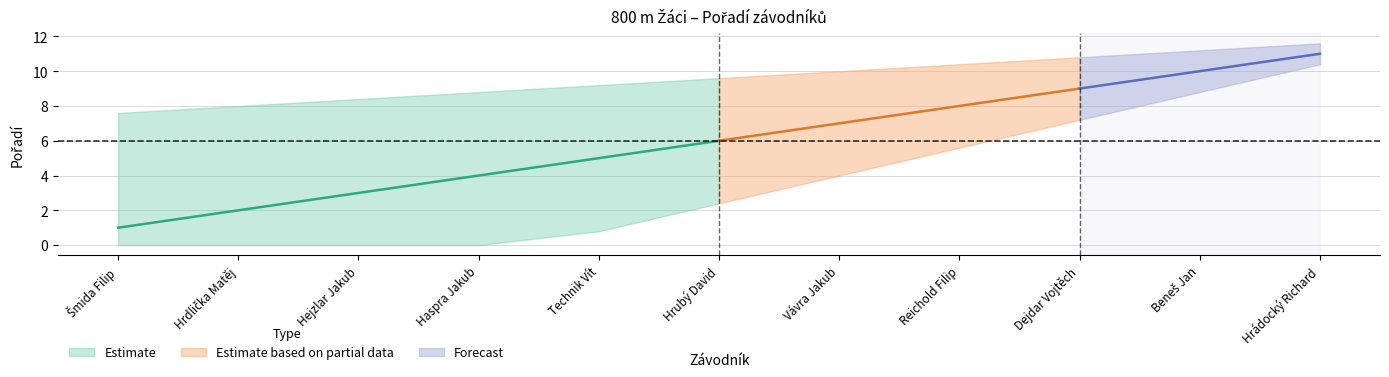

What is the smallest value displayed?

1